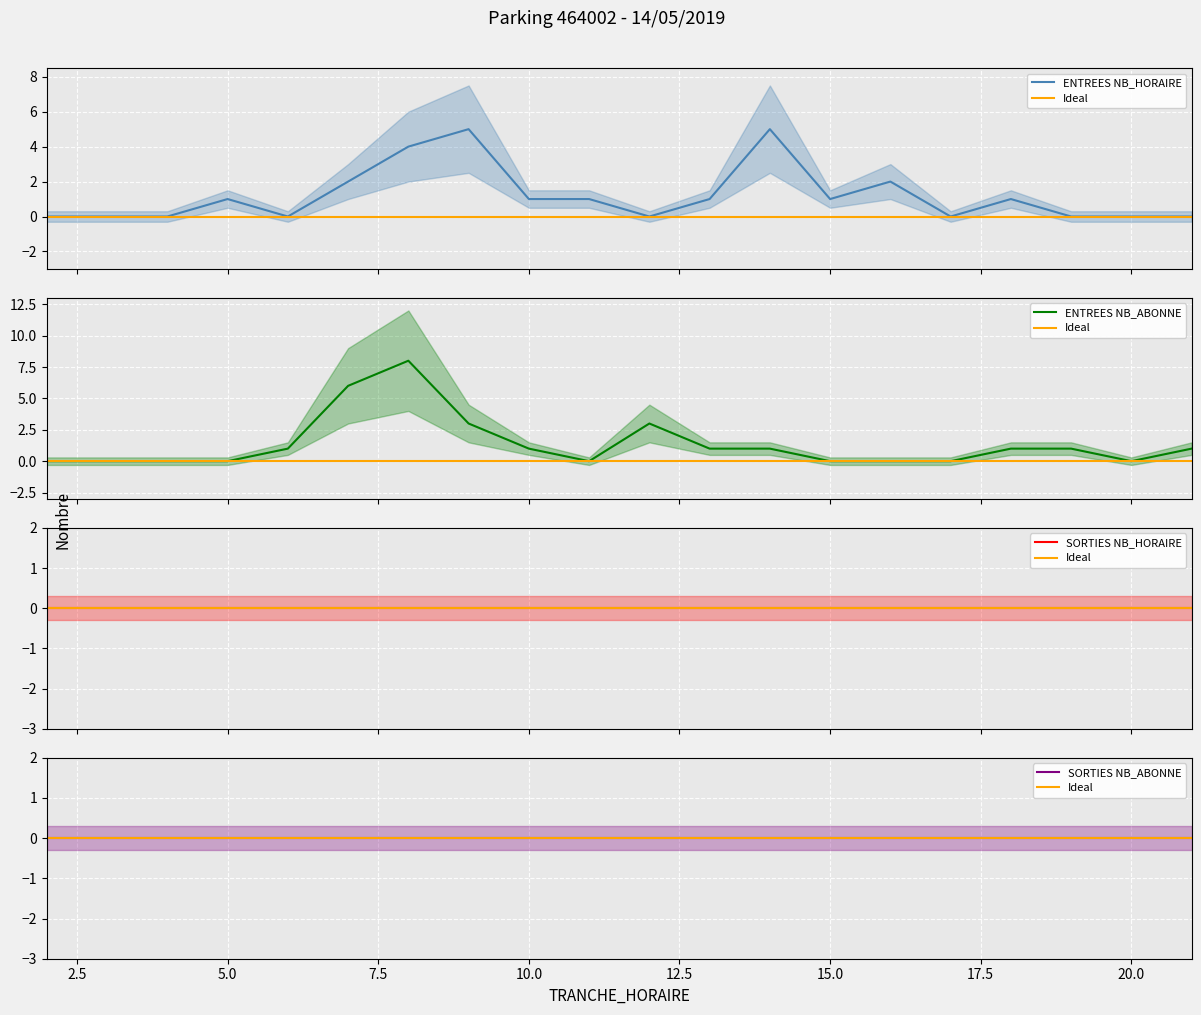

True or false: ENTREES NB_HORAIRE has a value of -2 at 17.

False